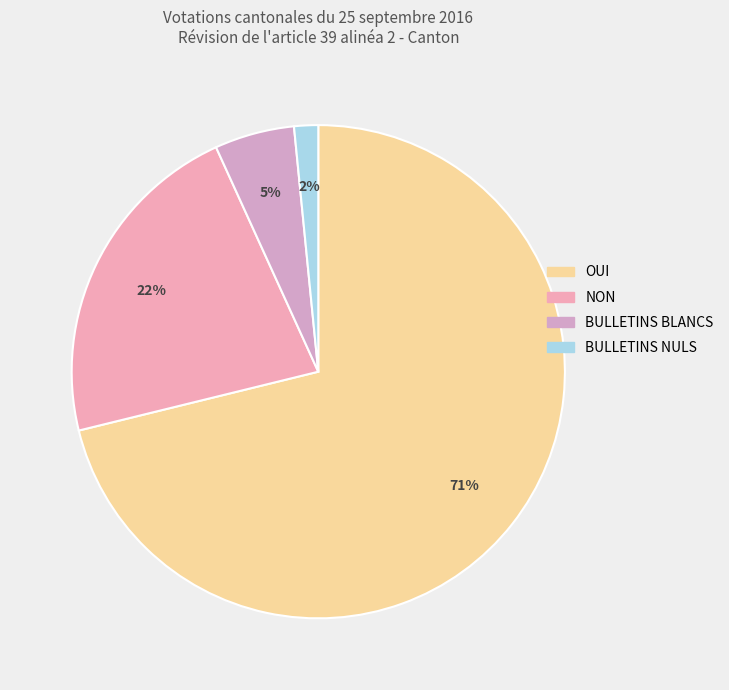

Count the number of slices in the pie.

4